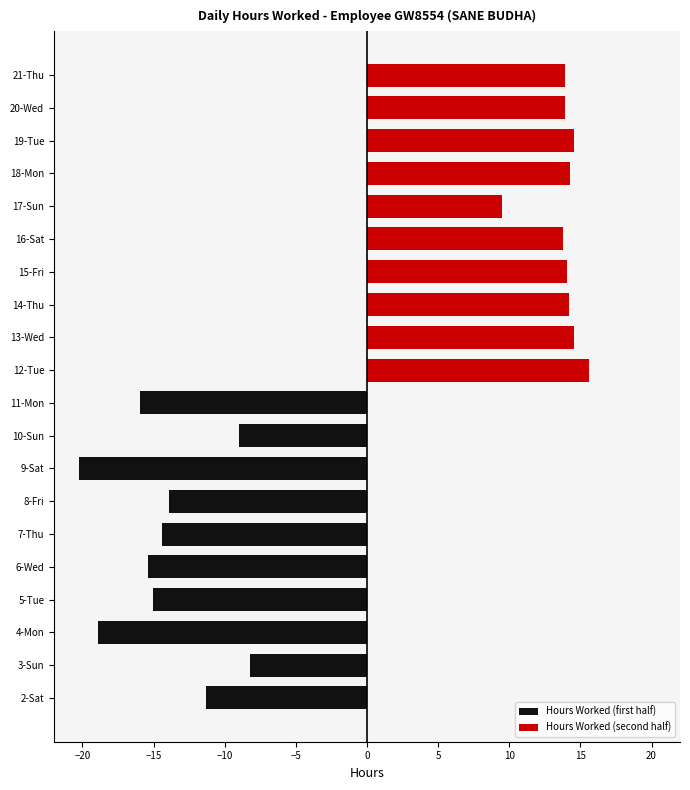

List the series in order of their peak value, highest first.

Hours Worked (second half), Hours Worked (first half)